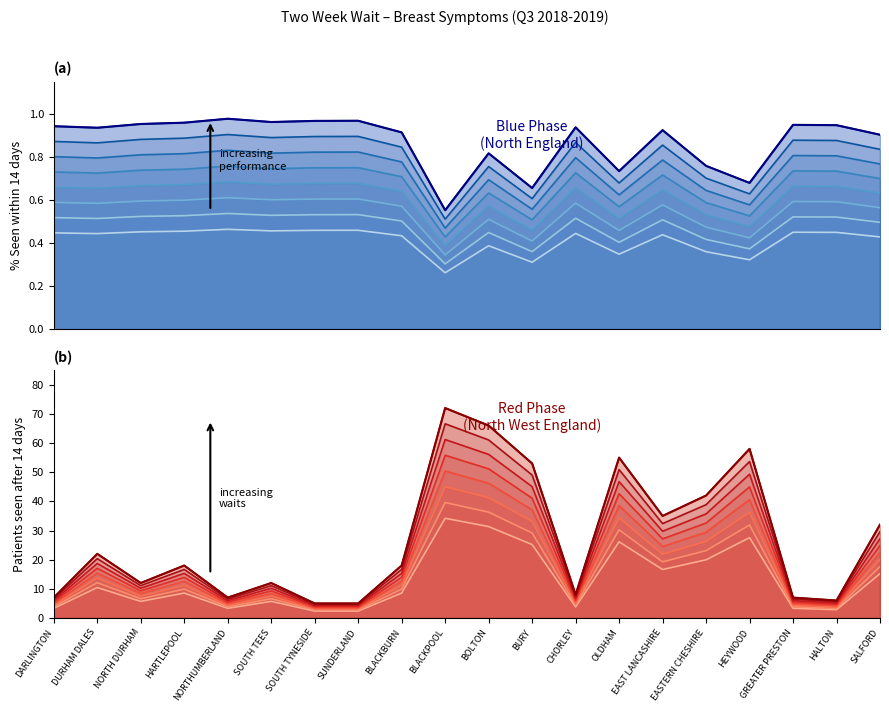

Between NORTHUMBERLAND and GREATER PRESTON, which series saw the biggest shift?

Threshold 8